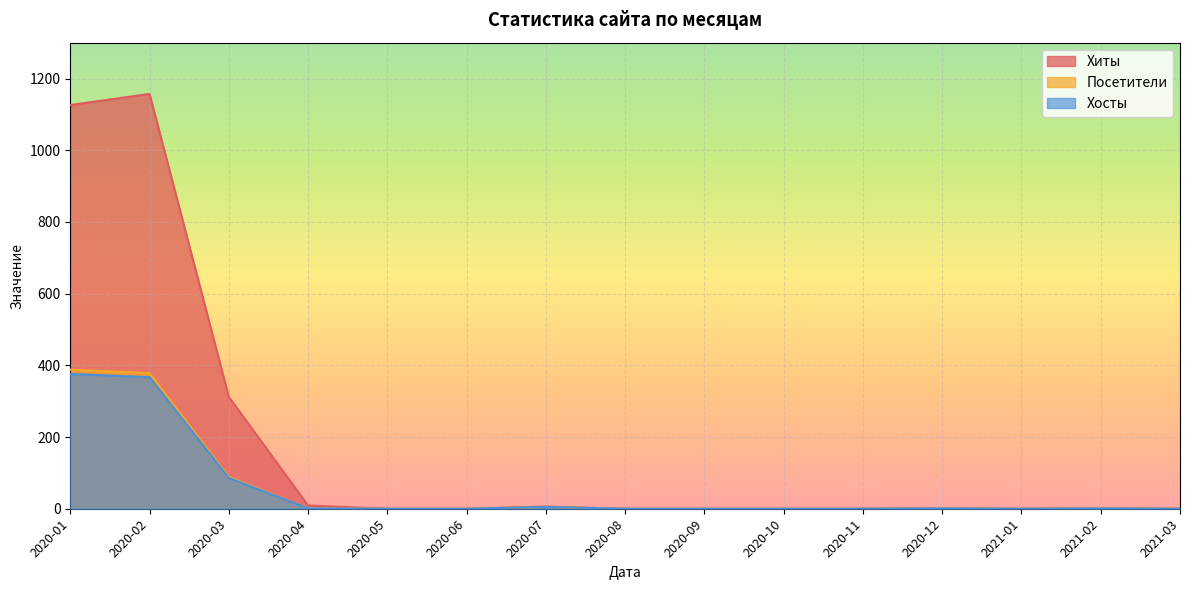

What is the label of the 15th point from the right?

2020-01